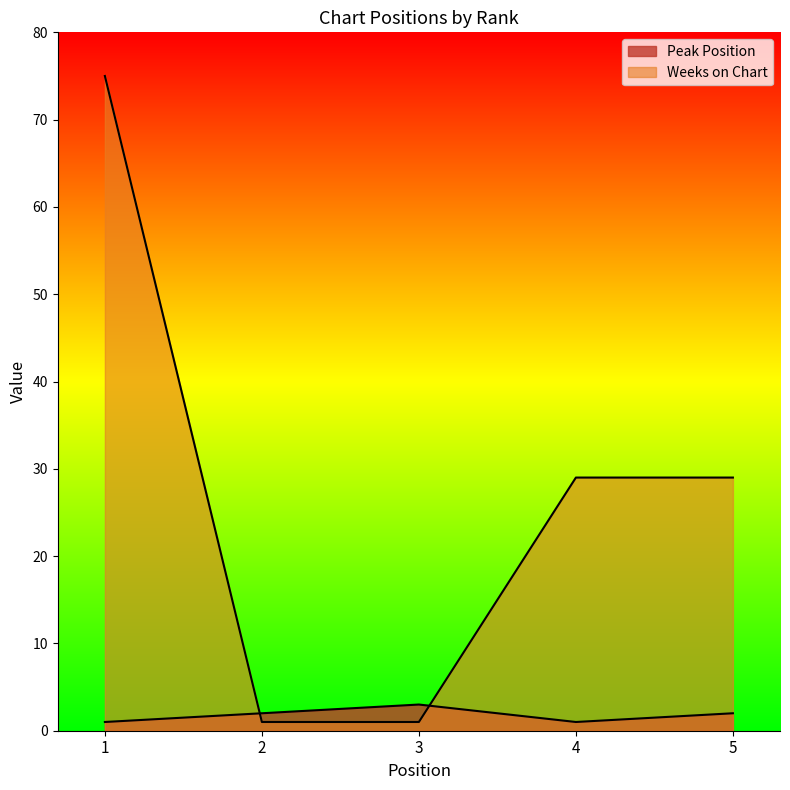

Count the Weeks on Chart values in the range 1 to 29.

4